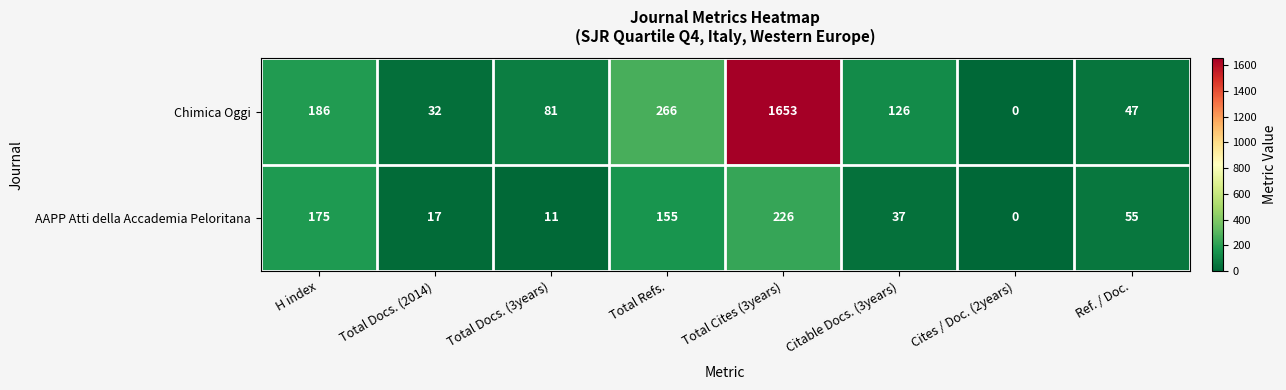

Reading right to left, transcribe all the data shown in this chart.

Chimica Oggi: Ref. / Doc.=47	Cites / Doc. (2years)=0	Citable Docs. (3years)=126	Total Cites (3years)=1653	Total Refs.=266	Total Docs. (3years)=81	Total Docs. (2014)=32	H index=186
AAPP Atti della Accademia Peloritana: Ref. / Doc.=55	Cites / Doc. (2years)=0	Citable Docs. (3years)=37	Total Cites (3years)=226	Total Refs.=155	Total Docs. (3years)=11	Total Docs. (2014)=17	H index=175